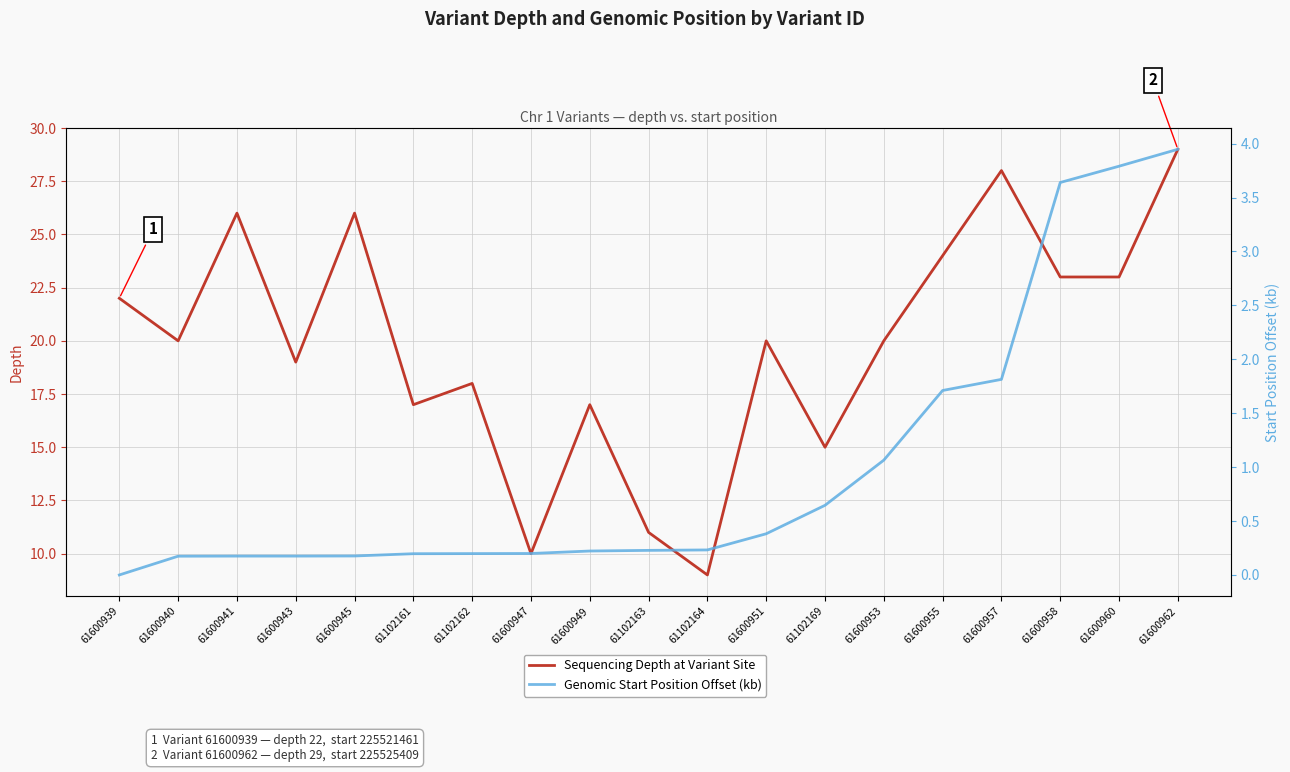

In Sequencing Depth at Variant Site, how many points are higher than both neighbors (excluding endpoints)?

6